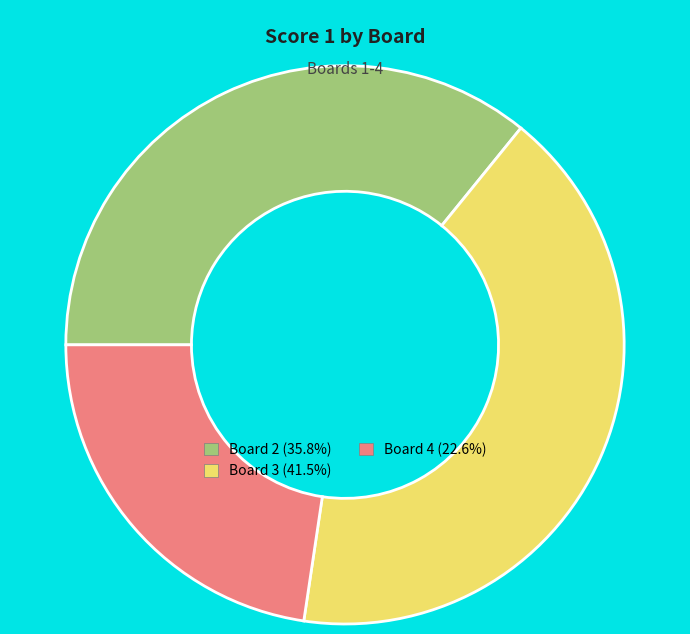

Approximately how many times larger is the value at Board 2 (35.8%) compared to Board 3 (41.5%)?

0.9